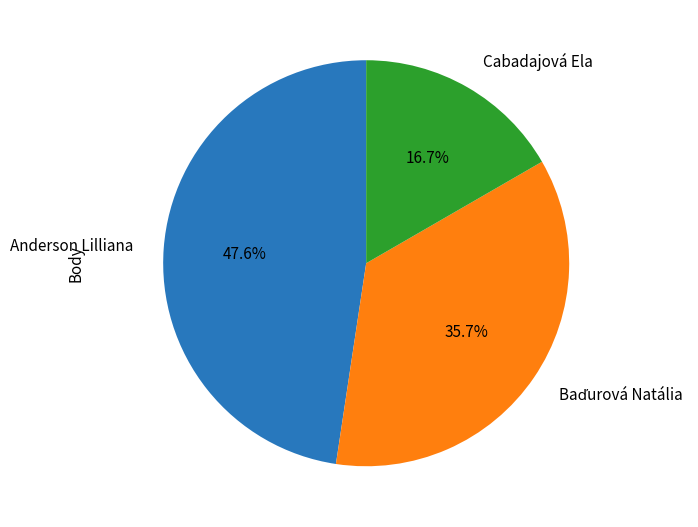

To the nearest percent, what is the difference between the largest and smallest slice percentages?

31%